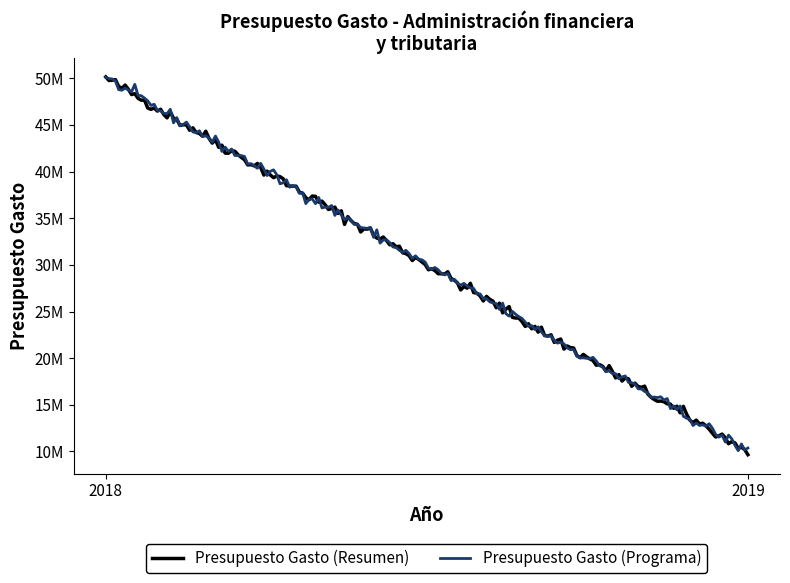

Which series has the largest total across all categories?

Presupuesto Gasto (Resumen)